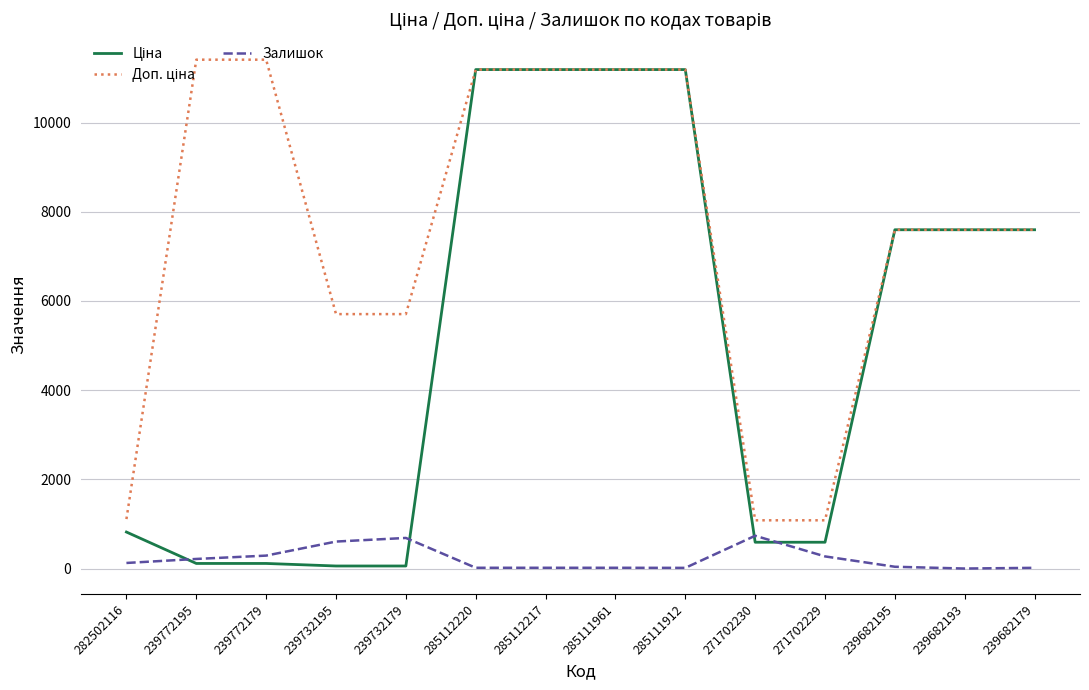

What is the highest value of the Залишок series?

735.0